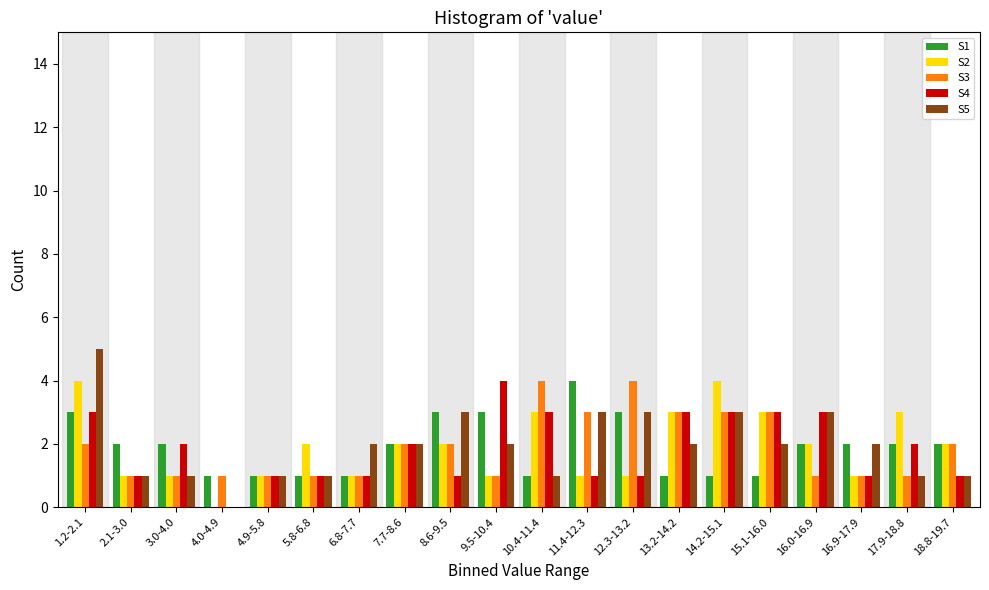

Which label corresponds to the largest value in the chart?

1.2-2.1